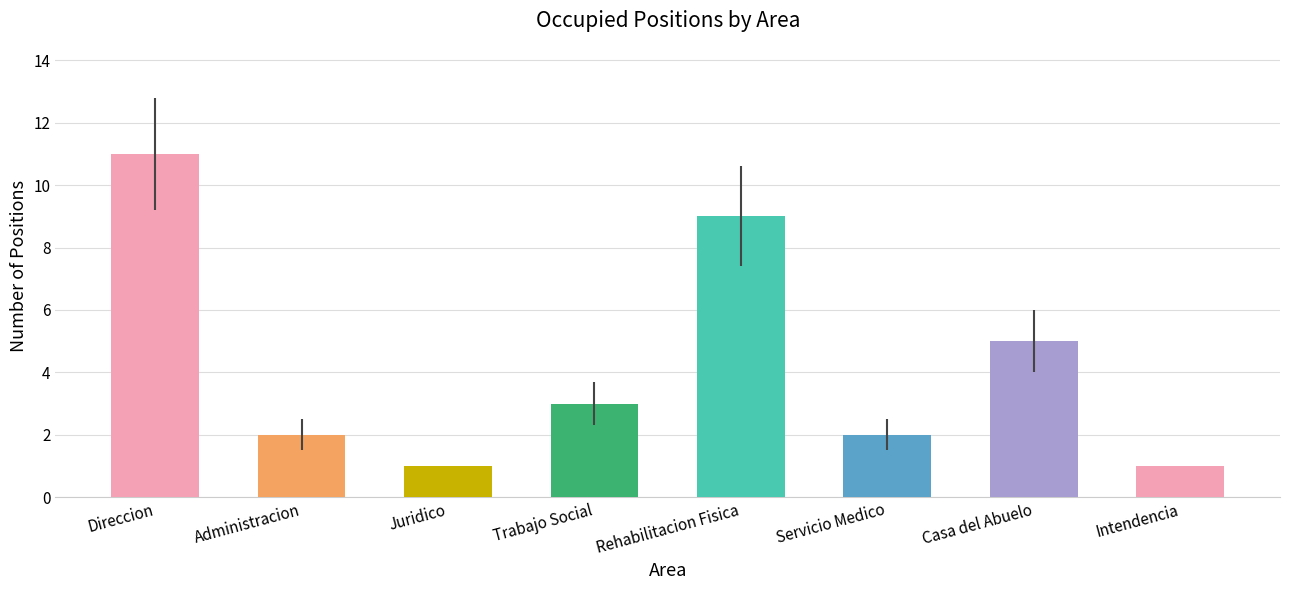

Are the bars horizontal?

No